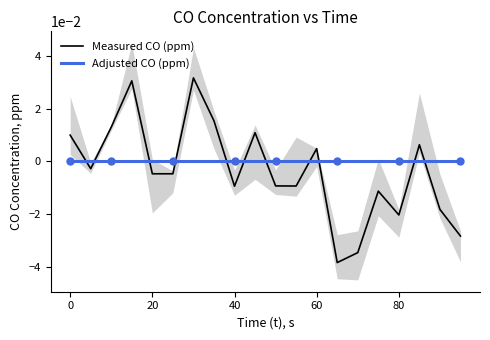

Which series has the widest spread of values?

Measured CO (ppm)